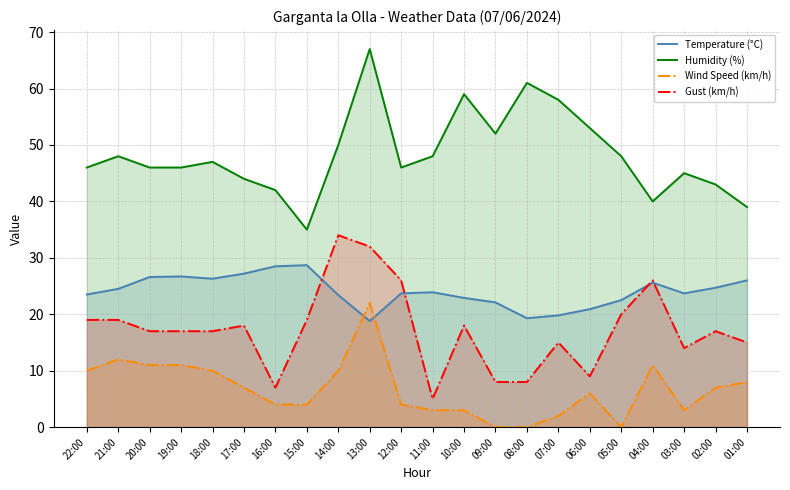

What is the value of the Gust (km/h) point at the 13th from the left?

18.0